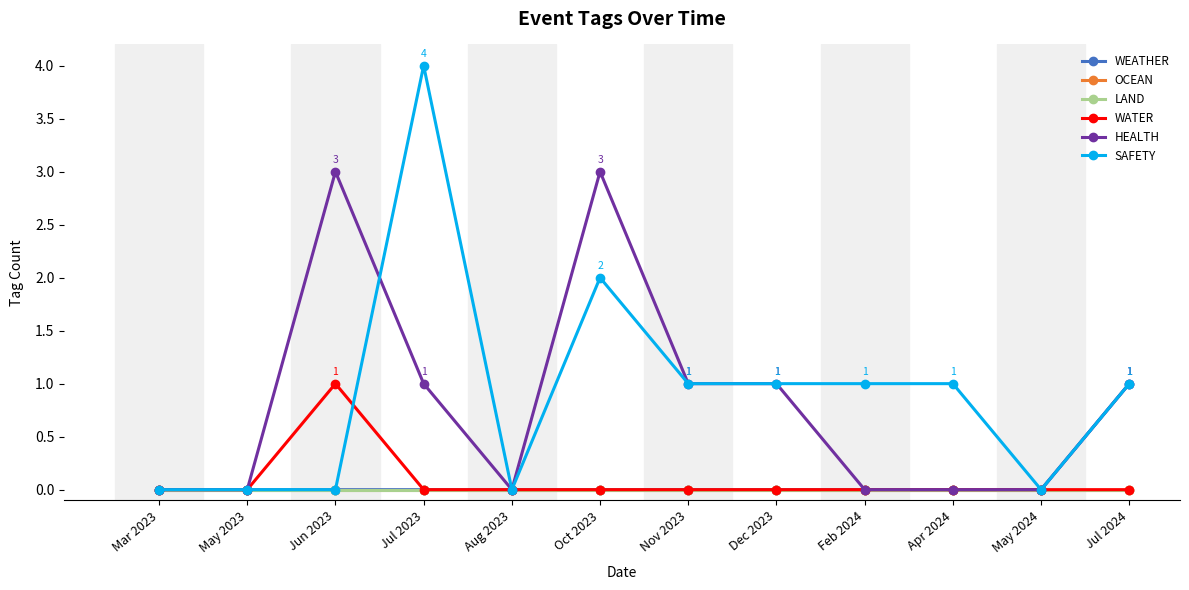

Reading left to right, what are all the values shown in this chart?

WEATHER: Mar 2023=0	May 2023=0	Jun 2023=0	Jul 2023=0	Aug 2023=0	Oct 2023=0	Nov 2023=0	Dec 2023=0	Feb 2024=0	Apr 2024=0	May 2024=0	Jul 2024=1
OCEAN: Mar 2023=0	May 2023=0	Jun 2023=0	Jul 2023=0	Aug 2023=0	Oct 2023=0	Nov 2023=0	Dec 2023=0	Feb 2024=0	Apr 2024=0	May 2024=0	Jul 2024=0
LAND: Mar 2023=0	May 2023=0	Jun 2023=0	Jul 2023=0	Aug 2023=0	Oct 2023=0	Nov 2023=0	Dec 2023=0	Feb 2024=0	Apr 2024=0	May 2024=0	Jul 2024=0
WATER: Mar 2023=0	May 2023=0	Jun 2023=1	Jul 2023=0	Aug 2023=0	Oct 2023=0	Nov 2023=0	Dec 2023=0	Feb 2024=0	Apr 2024=0	May 2024=0	Jul 2024=0
HEALTH: Mar 2023=0	May 2023=0	Jun 2023=3	Jul 2023=1	Aug 2023=0	Oct 2023=3	Nov 2023=1	Dec 2023=1	Feb 2024=0	Apr 2024=0	May 2024=0	Jul 2024=1
SAFETY: Mar 2023=0	May 2023=0	Jun 2023=0	Jul 2023=4	Aug 2023=0	Oct 2023=2	Nov 2023=1	Dec 2023=1	Feb 2024=1	Apr 2024=1	May 2024=0	Jul 2024=1